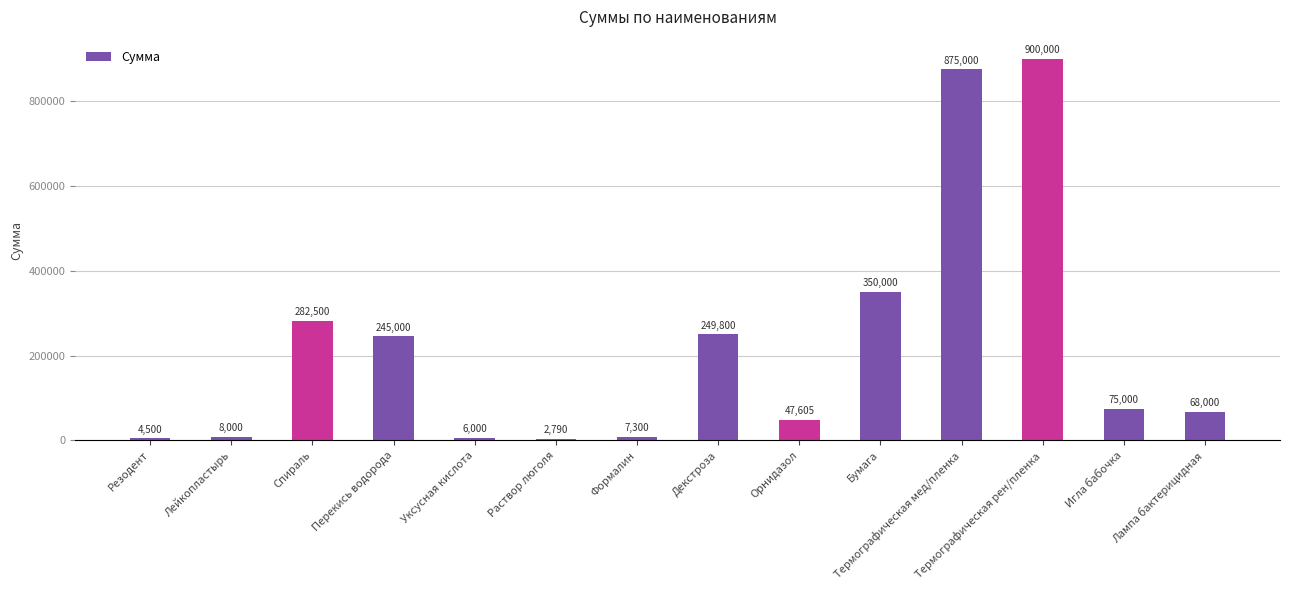

What is the average value?

222964